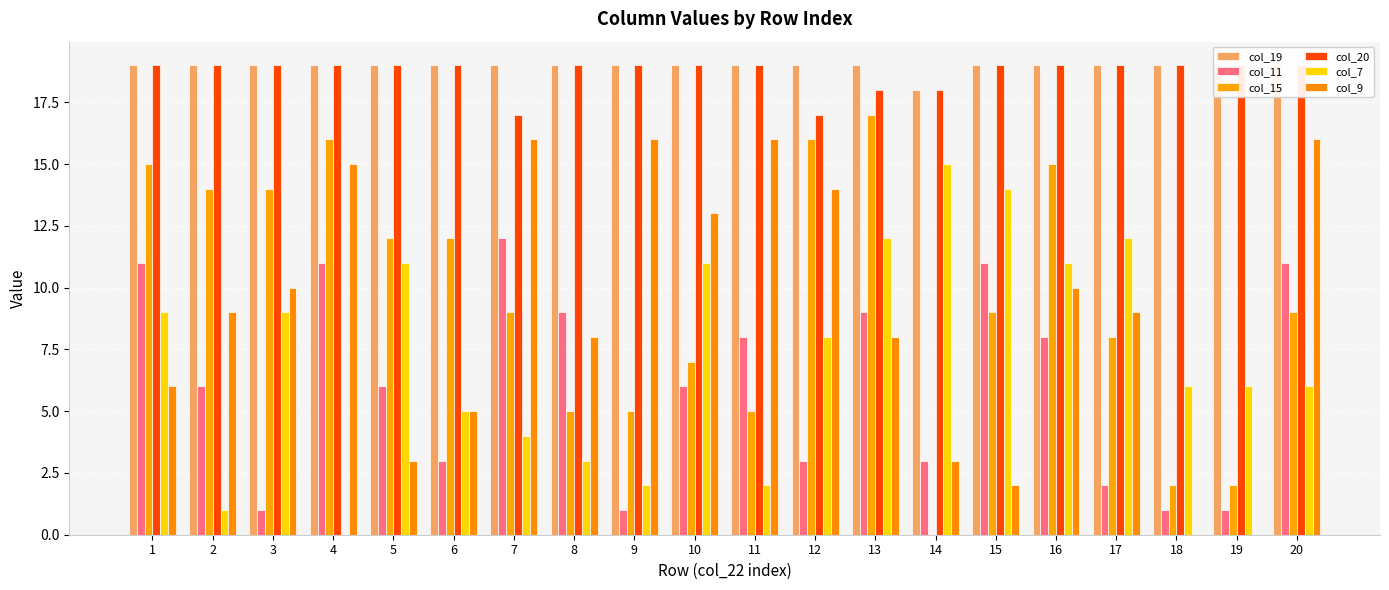

Is it true that col_15 equals 9 at 7?

True